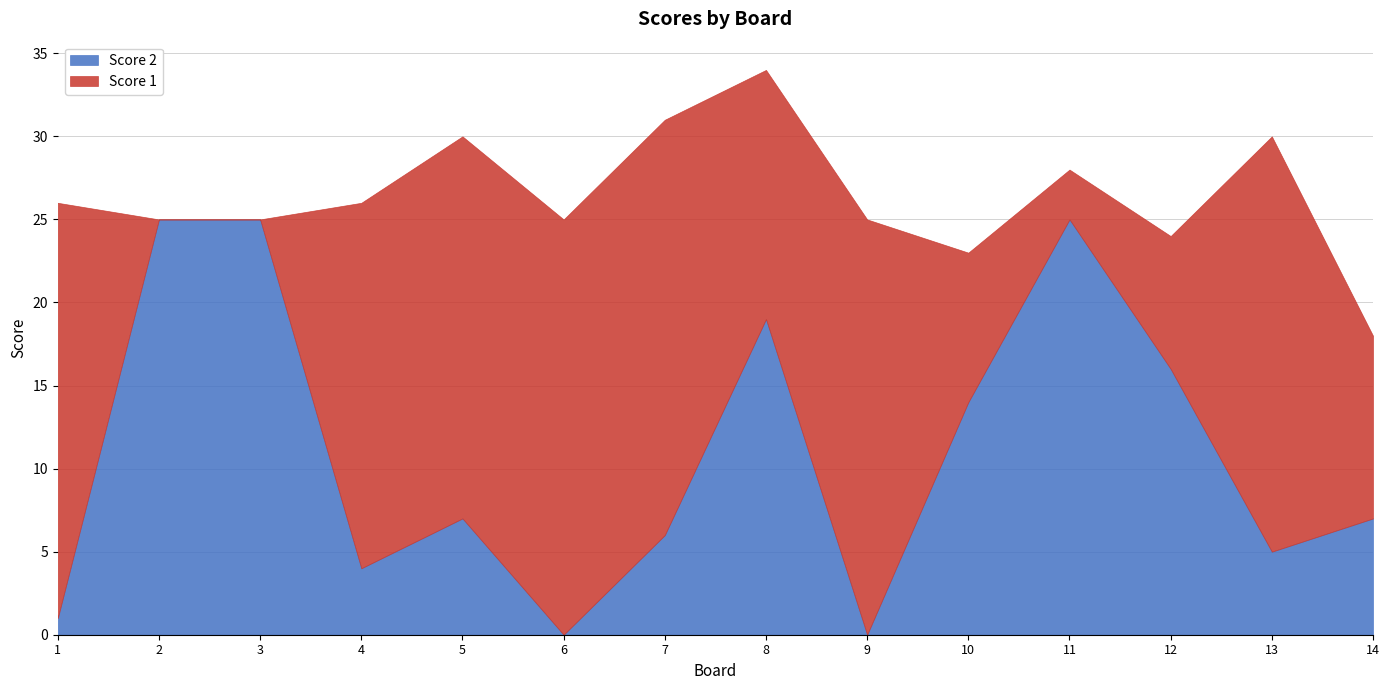

At which label does Score 1 reach its minimum?

2